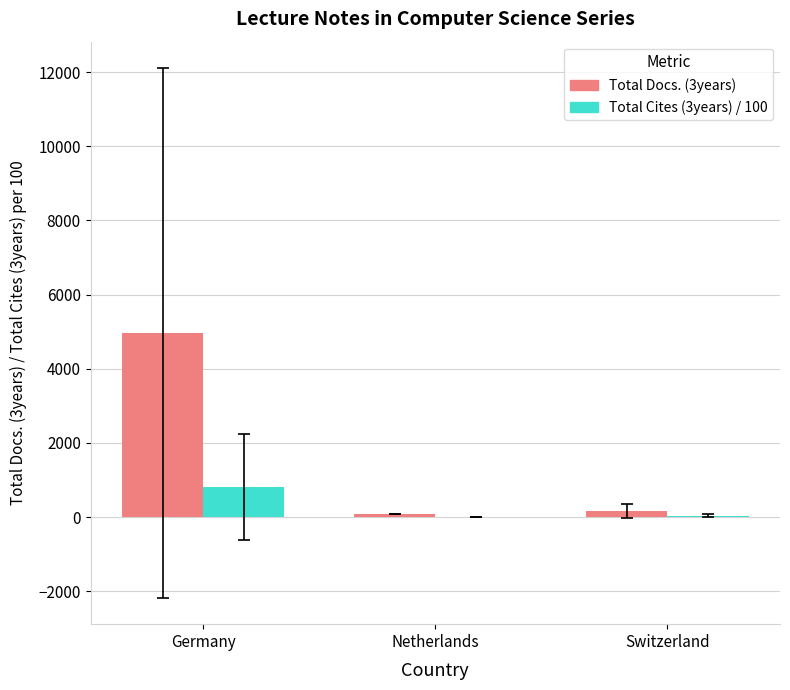

What is the highest value of the Total Docs. (3years) series?

4967.2